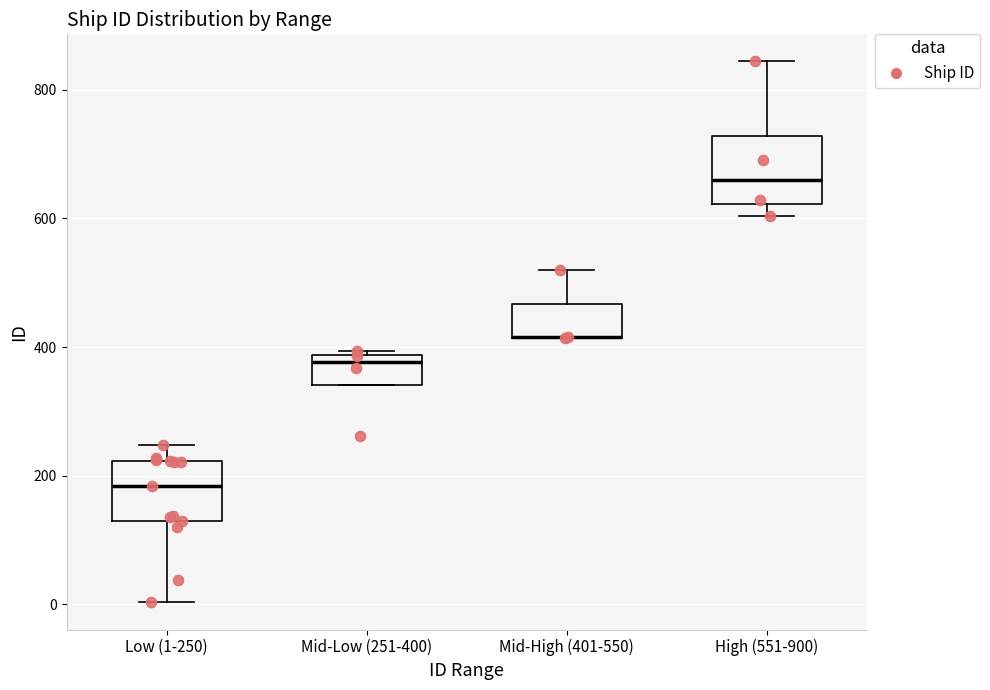

Reading left to right, transcribe this box plot: for each box, give where its median line is, the range the box spans, and where its two whiskers end, as read against the y-axis. The values are not printed on the chart, so give them approximately, as read against the axis.

Low (1-250): median 180, box 120 to 220, whiskers 0 to 240
Mid-Low (251-400): median 380 (just below the box's upper edge), box 340 to 380, whiskers 340 to 400
Mid-High (401-550): median 420 (drawn on the box's lower edge), box 420 to 460, whiskers 420 to 520
High (551-900): median 660, box 620 to 720, whiskers 600 to 840